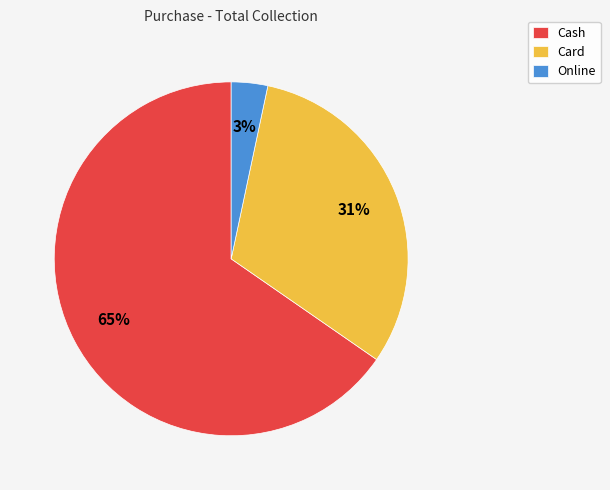

How many segments does this pie chart have?

3